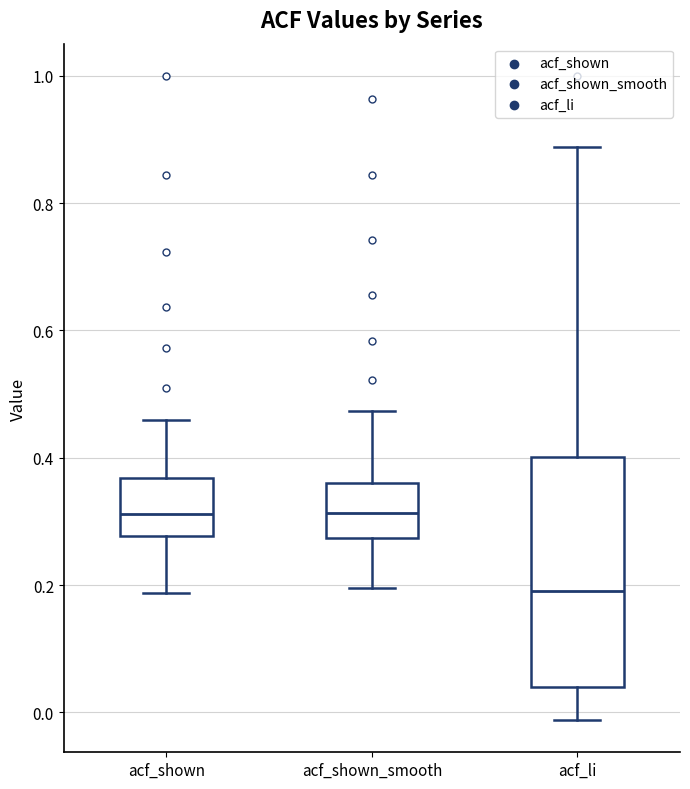

Comparing the boxes themselves (not the whiskers), which one is the tallest?

acf_li